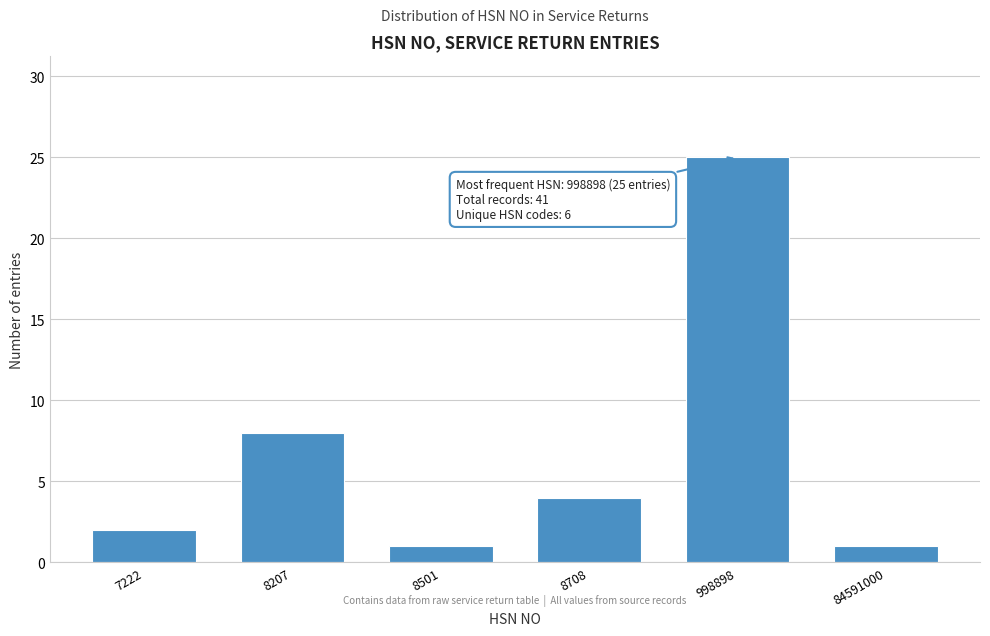

Reading left to right, transcribe all the data shown in this chart.

7222=2	8207=8	8501=1	8708=4	998898=25	84591000=1